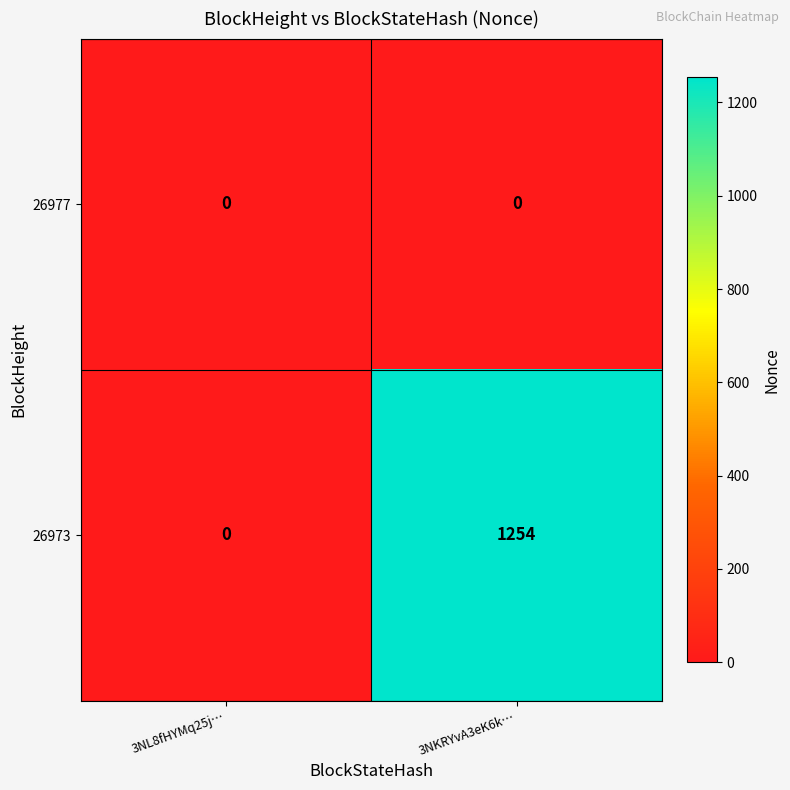

Is it true that 26977 equals 0 at 3NKRYvA3eK6k…?

True